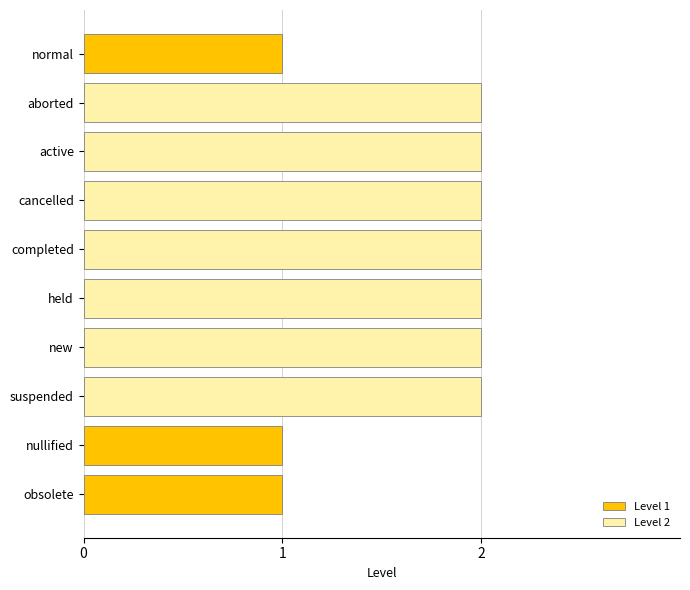

Approximately how many times larger is the value at held compared to new?

1.0